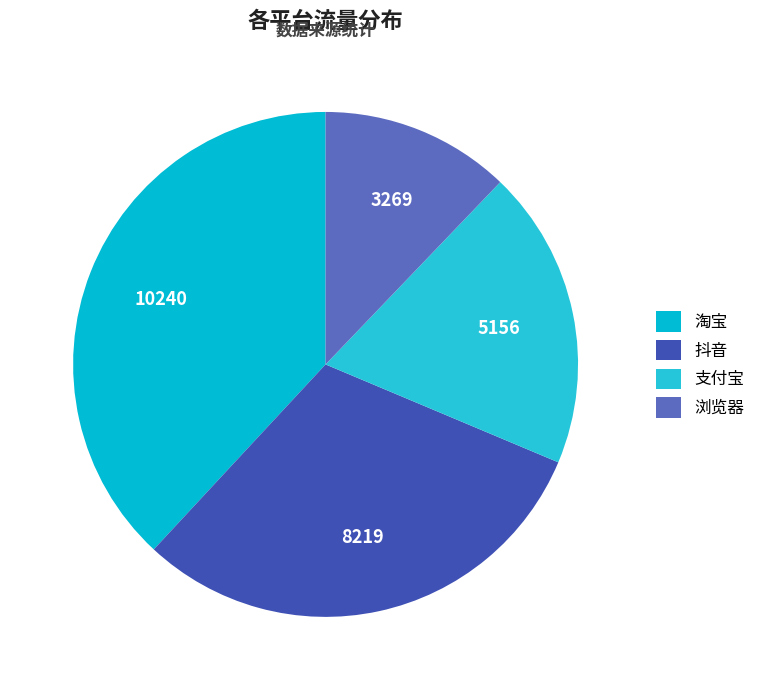

The 抖音 slice represents 31% of the pie. True or false?

True